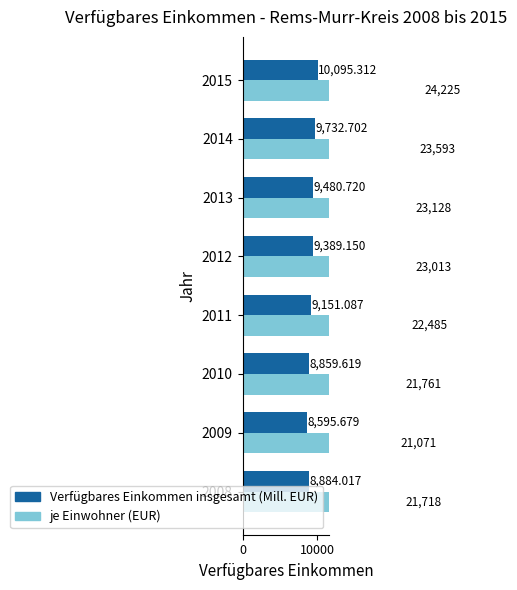

The value of je Einwohner (EUR) at 2008 is 21718.0. True or false?

True